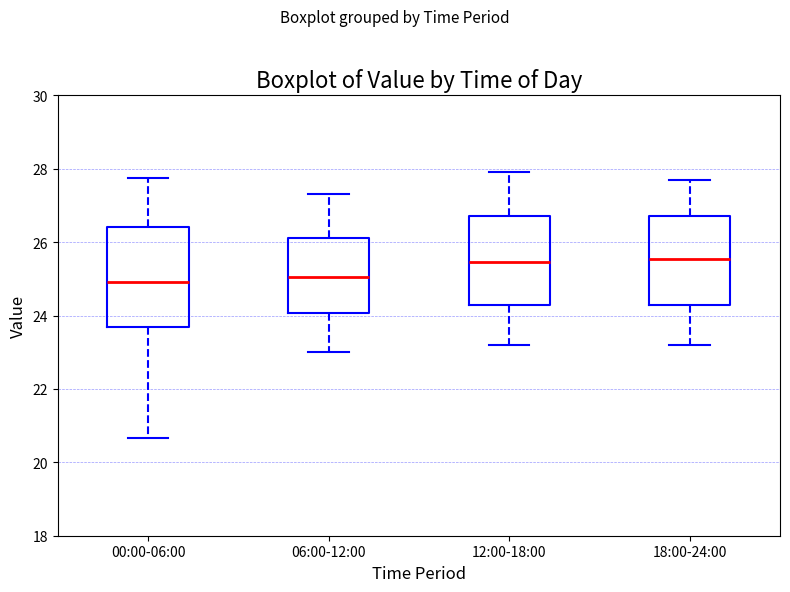

Reading left to right, transcribe this box plot: for each box, give where its median line is, the range the box spans, and where its two whiskers end, as read against the y-axis. The values are not printed on the chart, so give them approximately, as read against the axis.

00:00-06:00: median 25.0, box 23.6 to 26.4, whiskers 20.6 to 27.8
06:00-12:00: median 25.0, box 24.0 to 26.2, whiskers 23.0 to 27.4
12:00-18:00: median 25.4, box 24.2 to 26.8, whiskers 23.2 to 28.0
18:00-24:00: median 25.6, box 24.2 to 26.8, whiskers 23.2 to 27.8